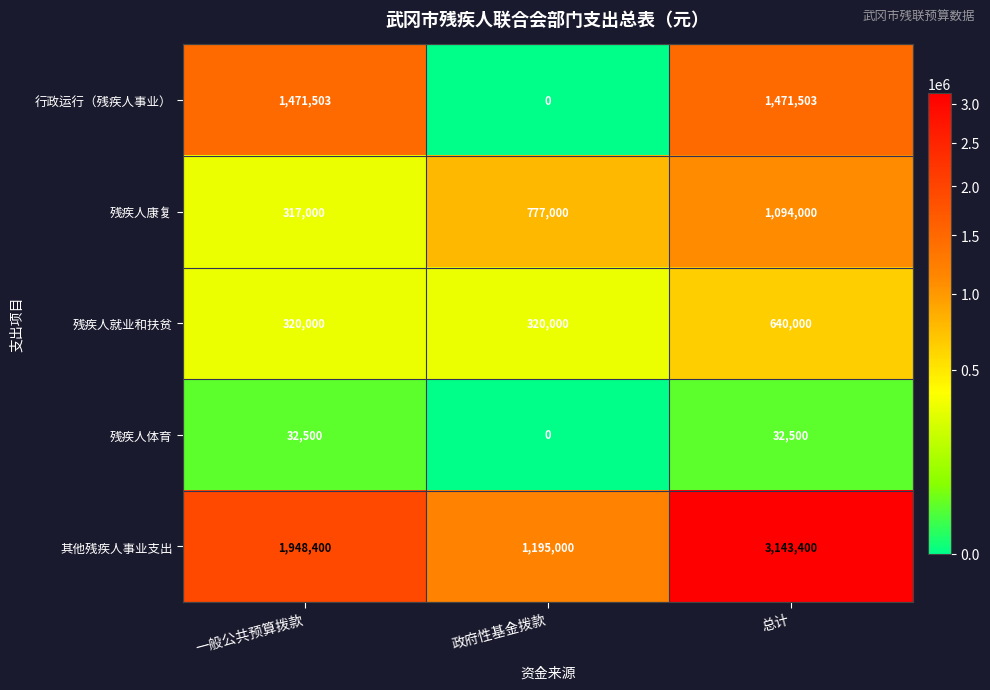

What is the lowest value of the 残疾人就业和扶贫 series?

320000